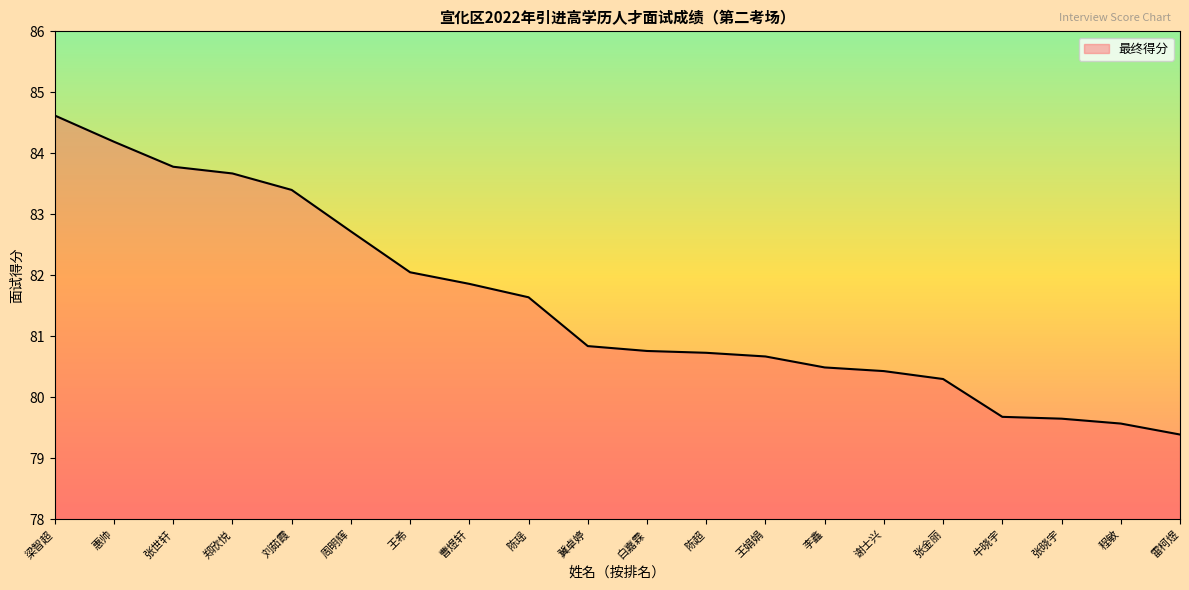

What is the difference between the maximum and minimum values?

5.2